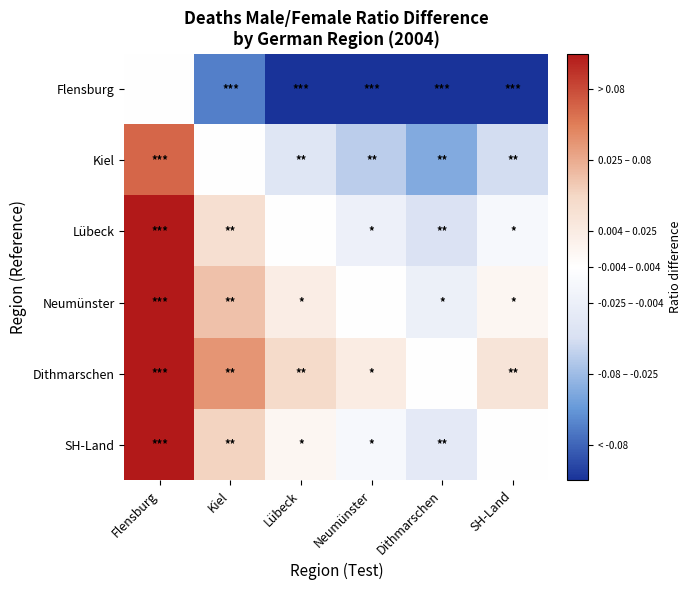

Reading left to right, extract all data points from this chart.

Flensburg: Flensburg=0.0	Kiel=-0.1	Lübeck=-0.1	Neumünster=-0.1	Dithmarschen=-0.2	SH-Land=-0.1
Kiel: Flensburg=0.1	Kiel=0.0	Lübeck=-0.0	Neumünster=-0.1	Dithmarschen=-0.1	SH-Land=-0.0
Lübeck: Flensburg=0.1	Kiel=0.0	Lübeck=0.0	Neumünster=-0.0	Dithmarschen=-0.0	SH-Land=-0.0
Neumünster: Flensburg=0.1	Kiel=0.1	Lübeck=0.0	Neumünster=0.0	Dithmarschen=-0.0	SH-Land=0.0
Dithmarschen: Flensburg=0.2	Kiel=0.1	Lübeck=0.0	Neumünster=0.0	Dithmarschen=0.0	SH-Land=0.0
SH-Land: Flensburg=0.1	Kiel=0.0	Lübeck=0.0	Neumünster=-0.0	Dithmarschen=-0.0	SH-Land=0.0